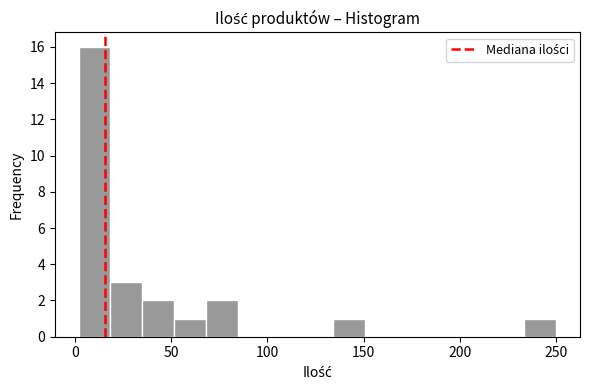

Around what value on the x-axis is the tallest bar? Give the approximate position of its centre, as read against the axis.

10